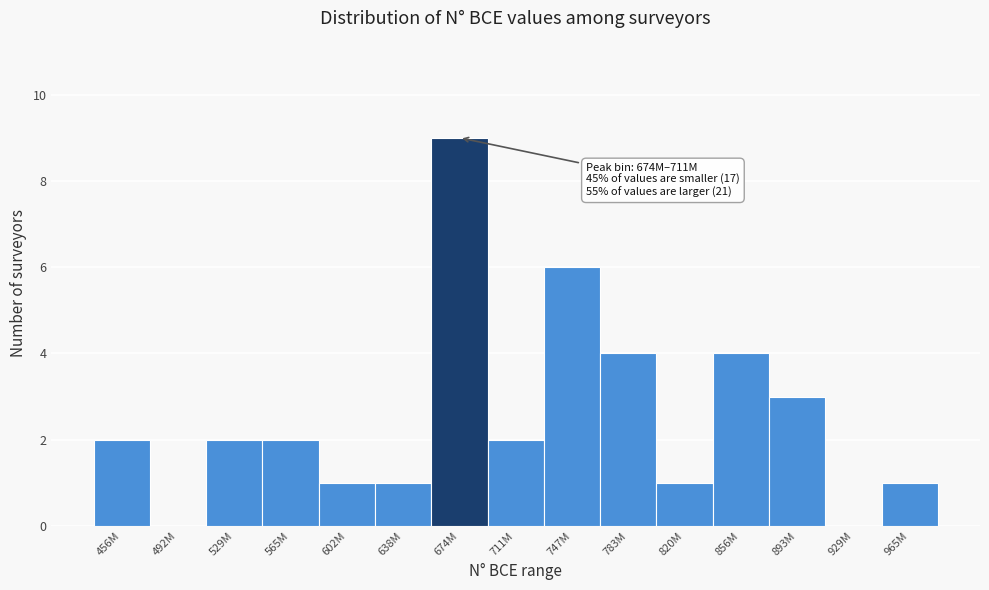

Reading left to right, transcribe all the data shown in this chart.

456M=2	492M=0	529M=2	565M=2	602M=1	638M=1	674M=9	711M=2	747M=6	783M=4	820M=1	856M=4	893M=3	929M=0	965M=1